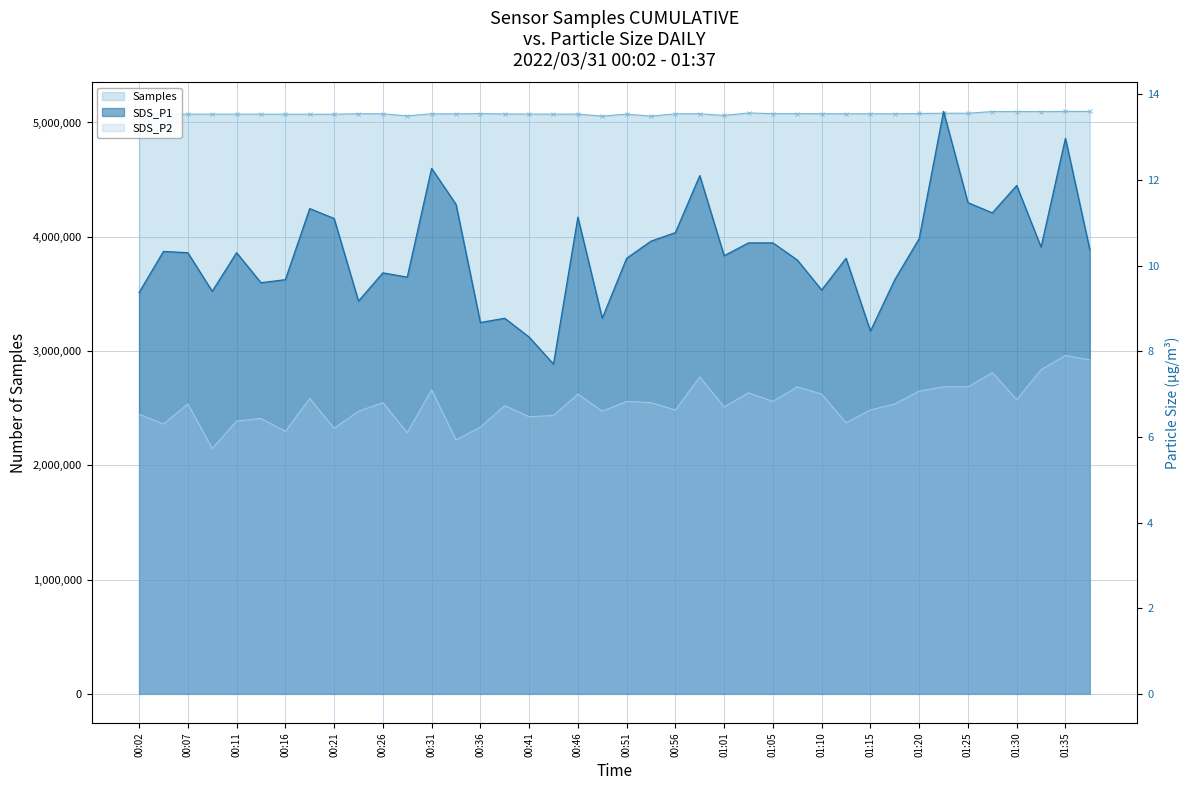

What is the approximate value of SDS_P1 - line at 01:30?

11.9